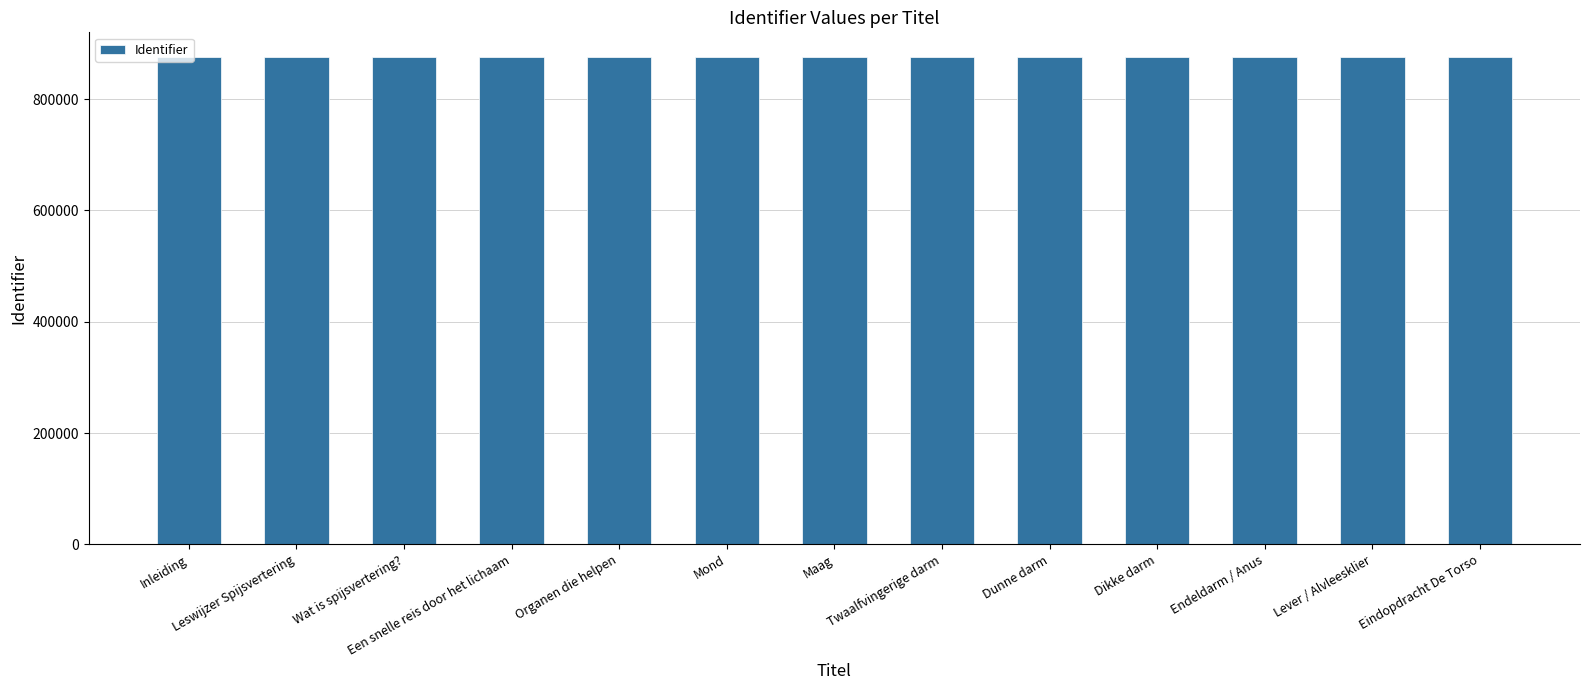

Approximately how many times larger is the value at Leswijzer Spijsvertering compared to Maag?

1.0